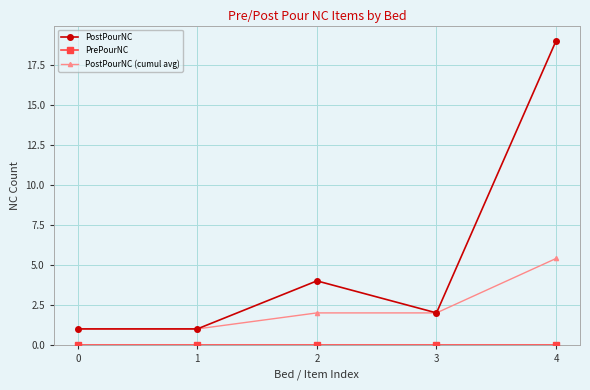

What is the difference between the PostPourNC (cumul avg) values at 4 and 2?

3.4